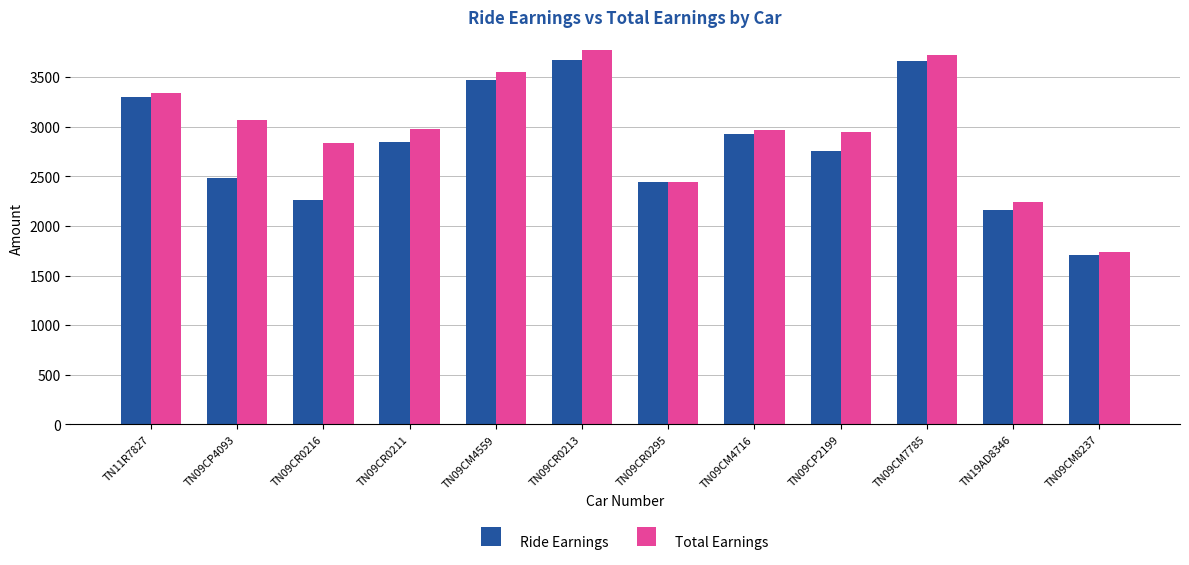

How many bars are there in each group?

2